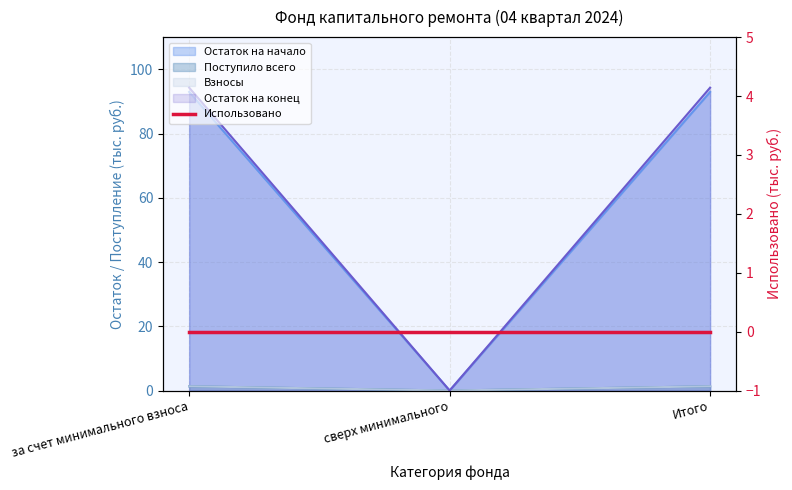

Which category has the highest value in the Взносы series?

за счет минимального взноса